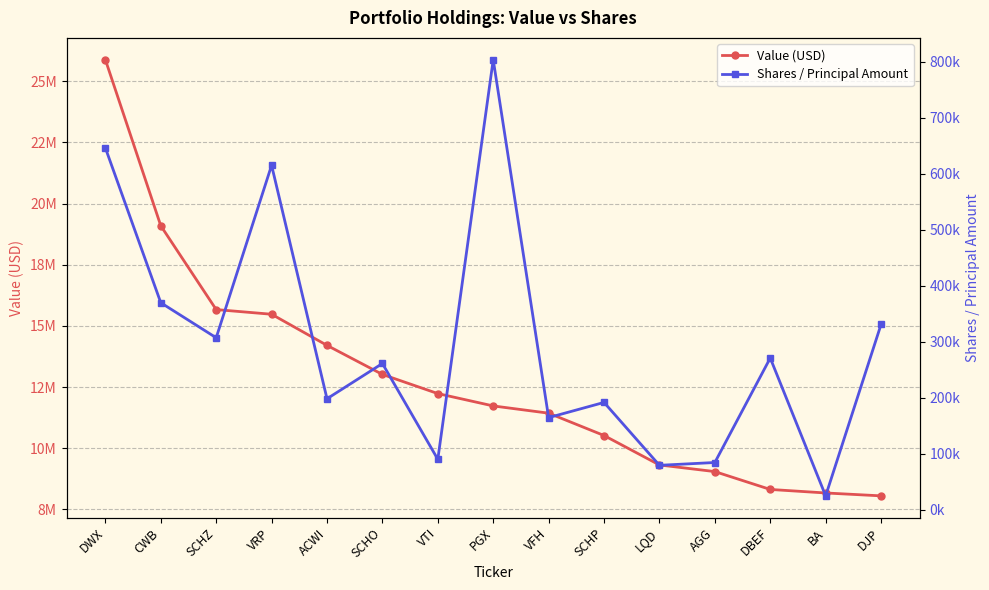

Is this an area chart (filled region under the line)?

No